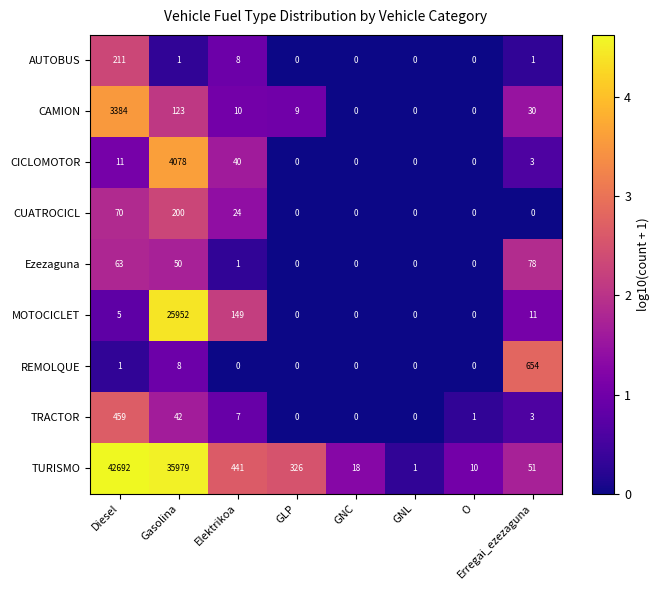

At Gasolina, list the series in order from largest to smallest.

TURISMO, MOTOCICLET, CICLOMOTOR, CUATROCICL, CAMION, Ezezaguna, TRACTOR, REMOLQUE, AUTOBUS